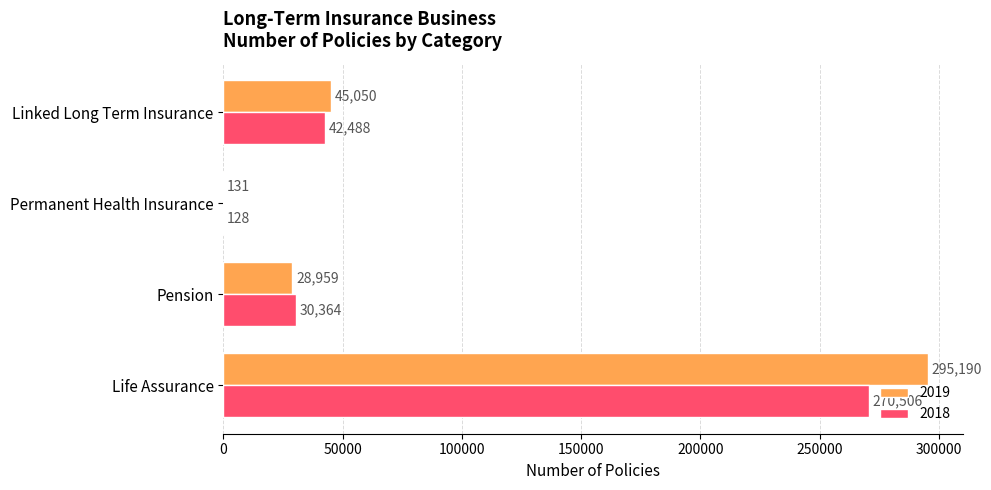

Which series has the largest range (max minus min)?

2019